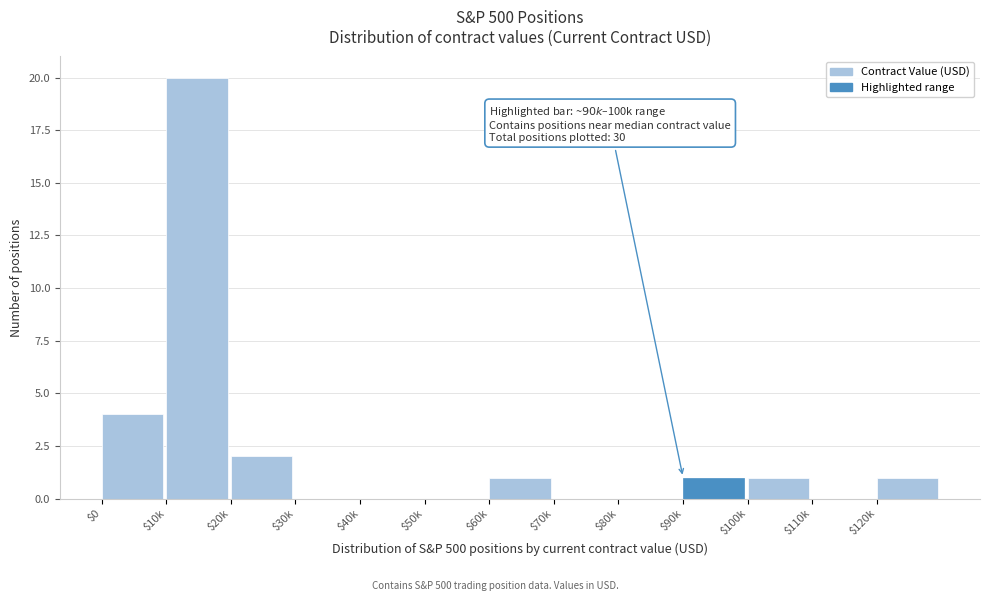

What is the sum of all values?

30